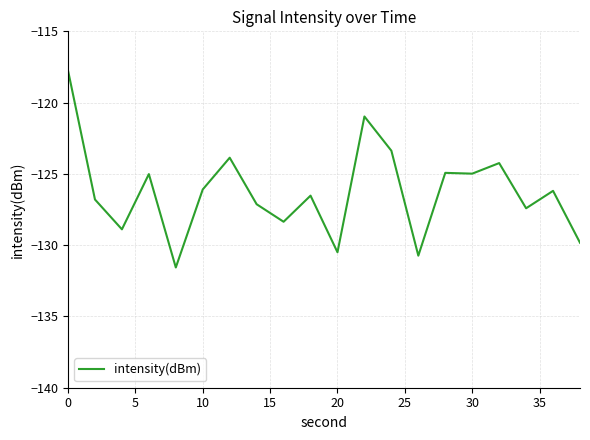

What is the smallest value displayed?

-131.6